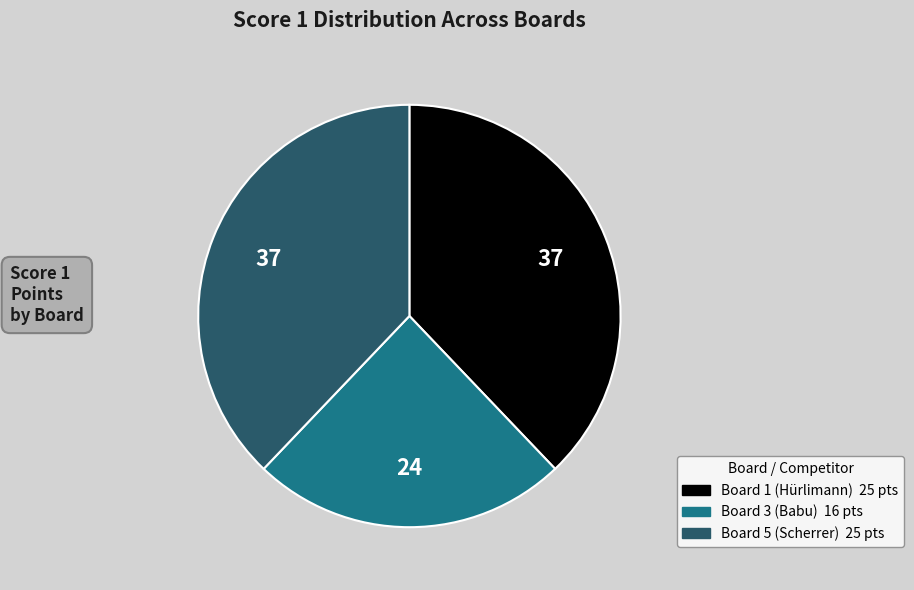

Is there any slice that represents more than half of the pie?

No